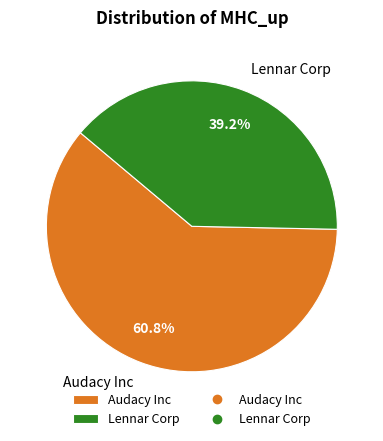

Combined, what portion of the pie is Lennar Corp and Audacy Inc?

100.0%